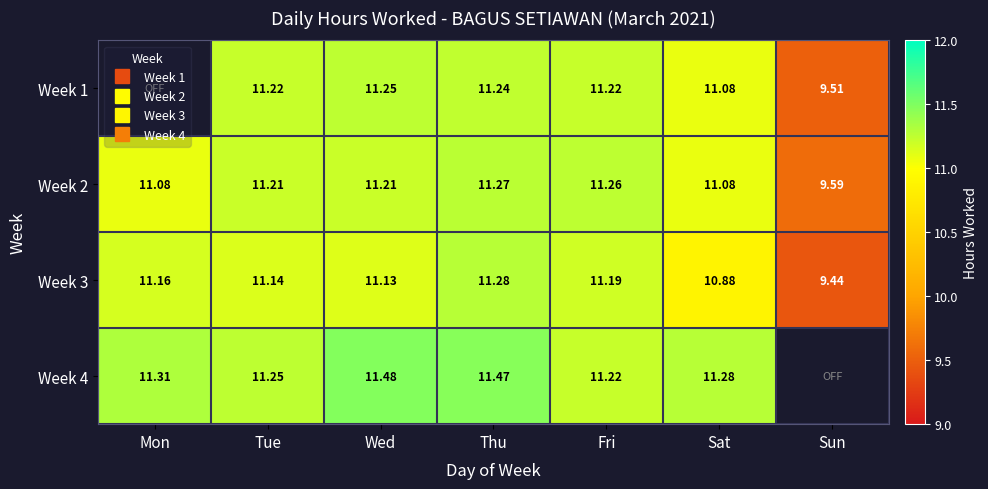

The value of Week 3 at Sat is 4.9. True or false?

False